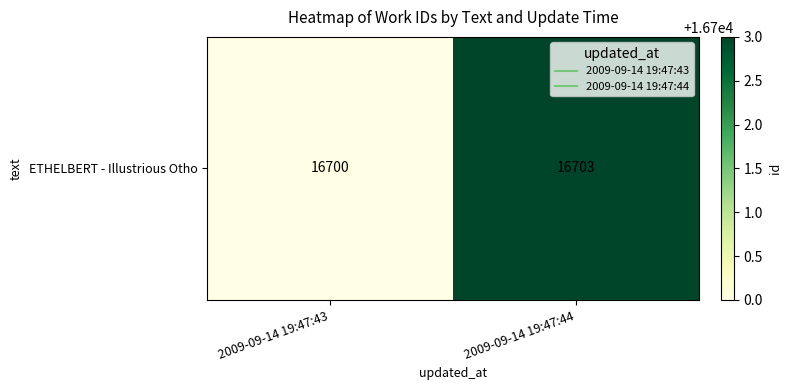

Between 2009-09-14 19:47:44 and 2009-09-14 19:47:43, which is larger?

2009-09-14 19:47:44